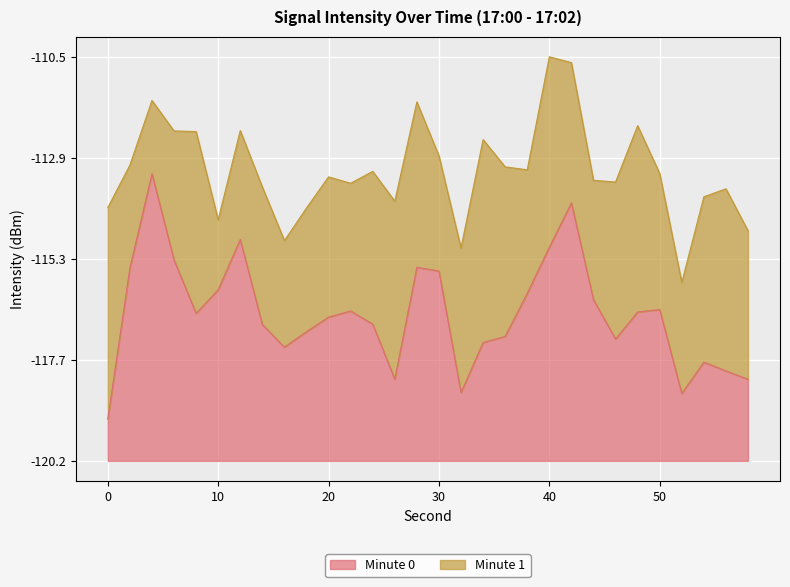

The chart shows a value of 1.1 at 20. True or false?

False